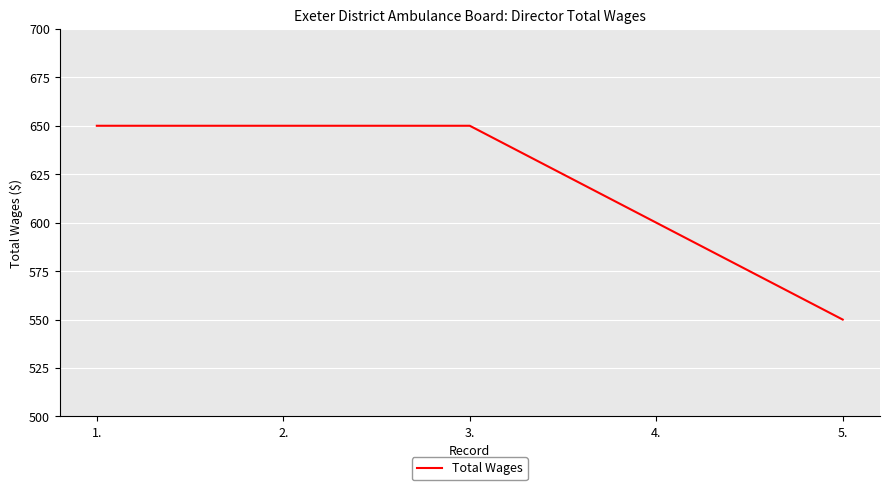

Reading left to right, transcribe all the data shown in this chart.

1.=650	2.=650	3.=650	4.=600	5.=550